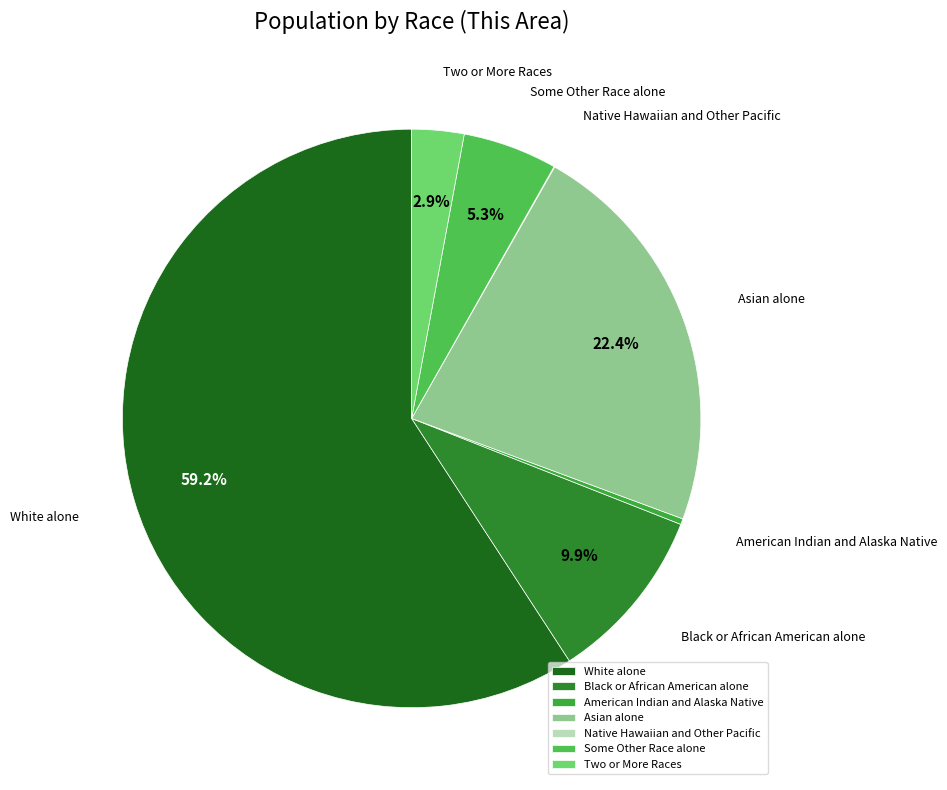

True or false: American Indian and Alaska Native accounts for 0% of the total.

True